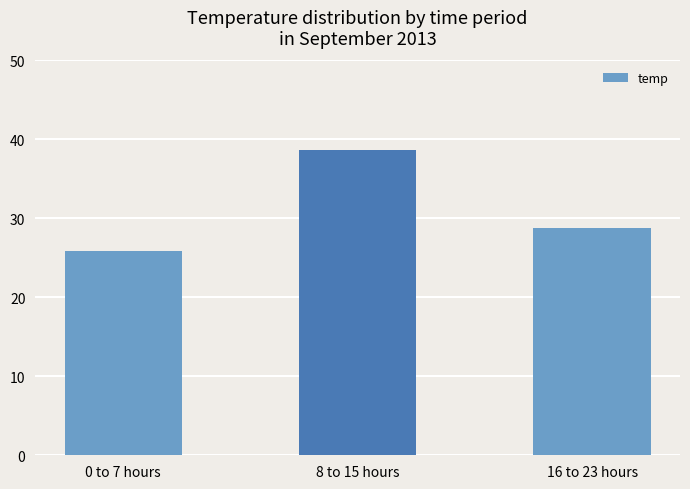

Count the number of data series in this chart.

1